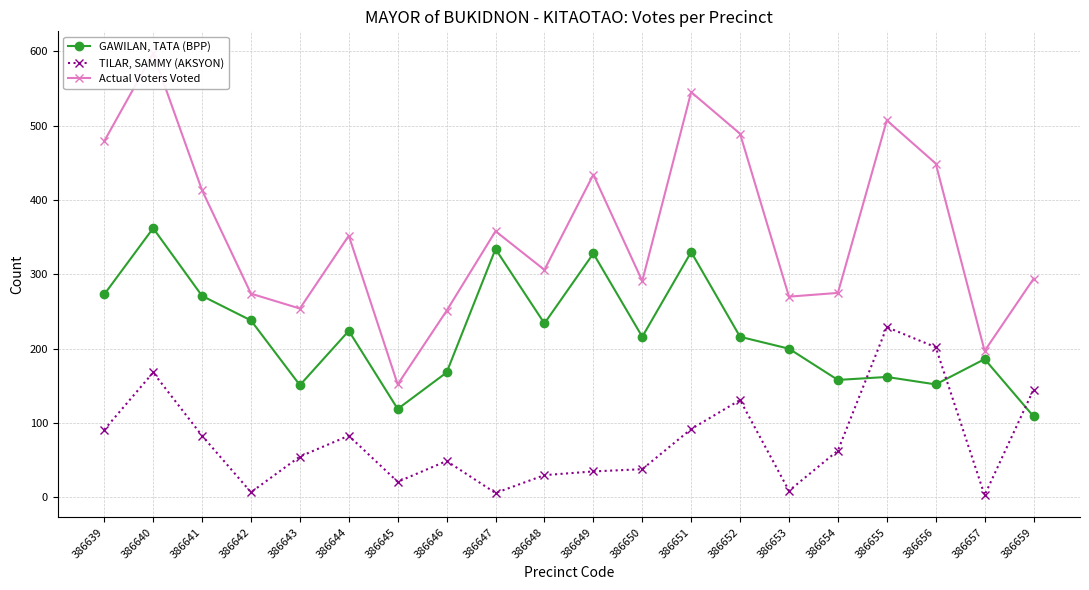

In TILAR, SAMMY (AKSYON), how many points are higher than both neighbors (excluding endpoints)?

5